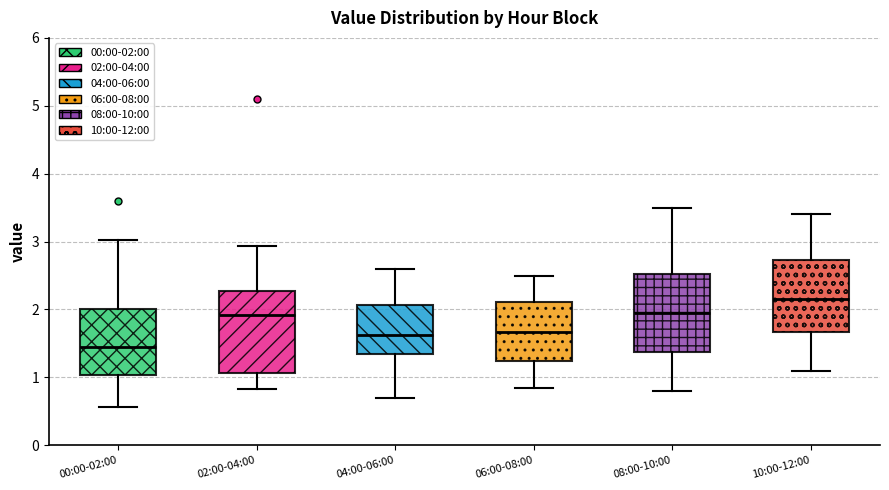

Reading left to right, read every box against the y-axis: the position of its median line, the range the box covers, and the ends of its whiskers. The values are not printed on the chart, so give them approximately, as read against the axis.

00:00-02:00: median 1.5, box 1.0 to 2.0, whiskers 0.6 to 3.0
02:00-04:00: median 1.9, box 1.1 to 2.3, whiskers 0.8 to 2.9
04:00-06:00: median 1.6, box 1.3 to 2.1, whiskers 0.7 to 2.6
06:00-08:00: median 1.7, box 1.2 to 2.1, whiskers 0.9 to 2.5
08:00-10:00: median 2.0, box 1.4 to 2.5, whiskers 0.8 to 3.5
10:00-12:00: median 2.2, box 1.7 to 2.7, whiskers 1.1 to 3.4